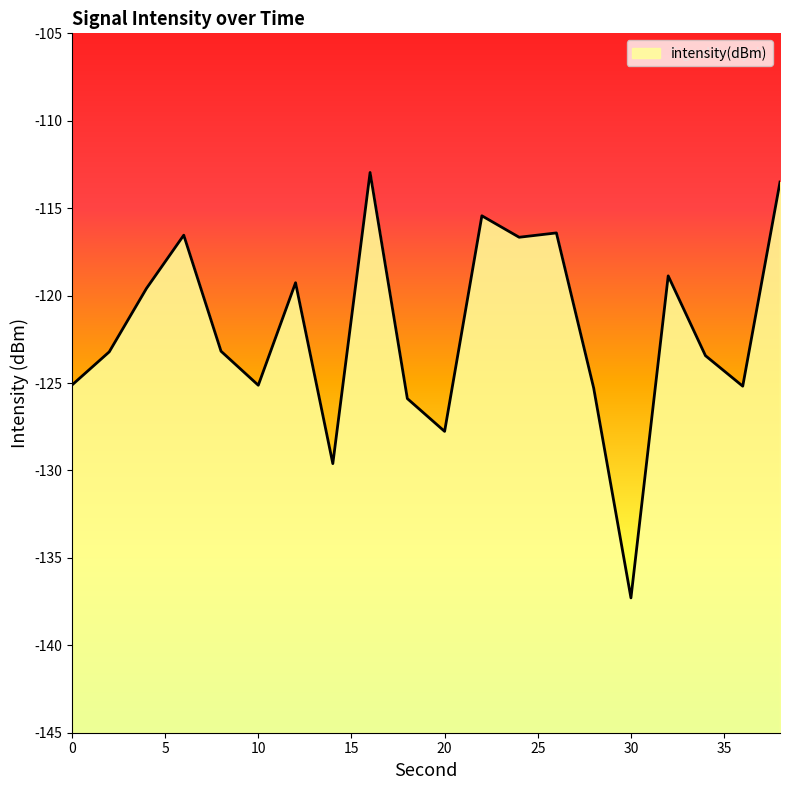

True or false: the data shows -70.5 at 14.

False